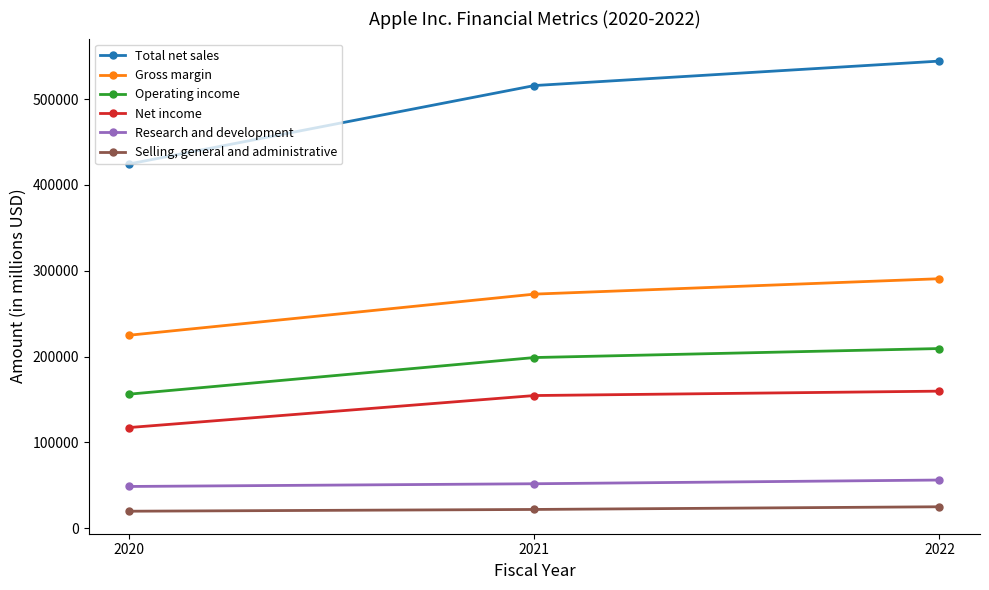

Is this an area chart (filled region under the line)?

No